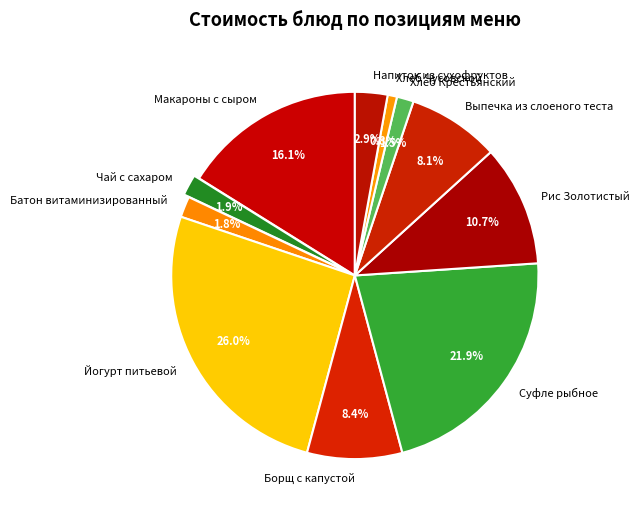

True or false: Макароны с сыром accounts for 4% of the total.

False